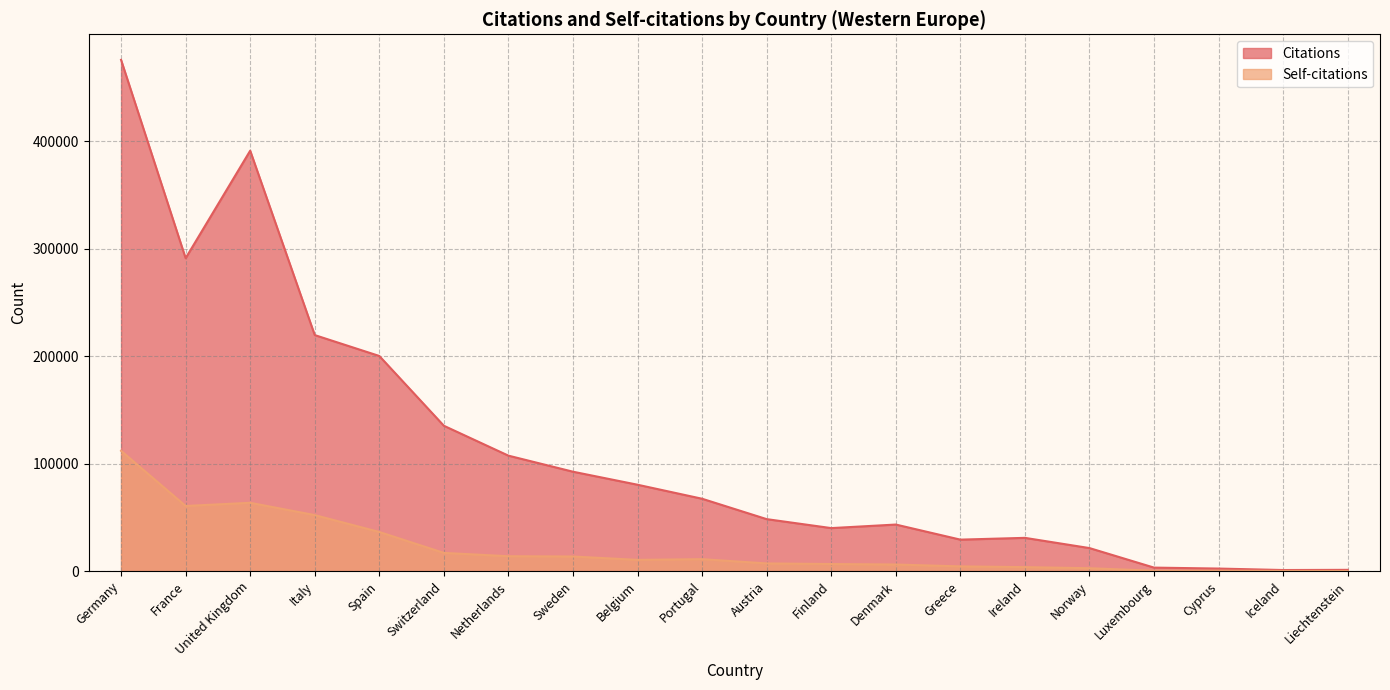

What value does the Self-citations series have at Sweden, to the nearest 50?

13550